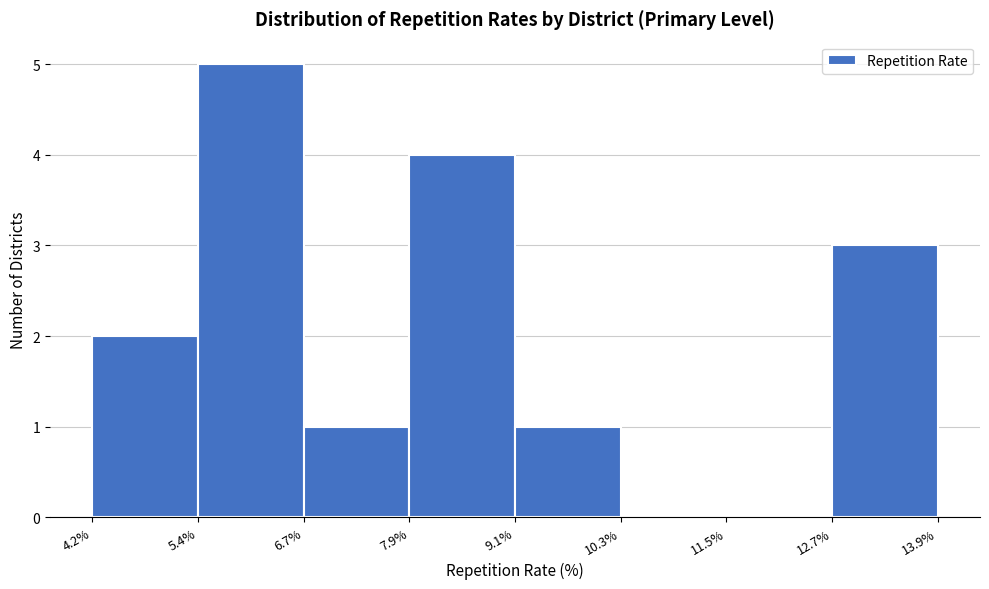

How tall is the bar that spans 6.7% to 7.9% on the x-axis? The values are not printed on the chart, so give them approximately, as read against the axis.

1